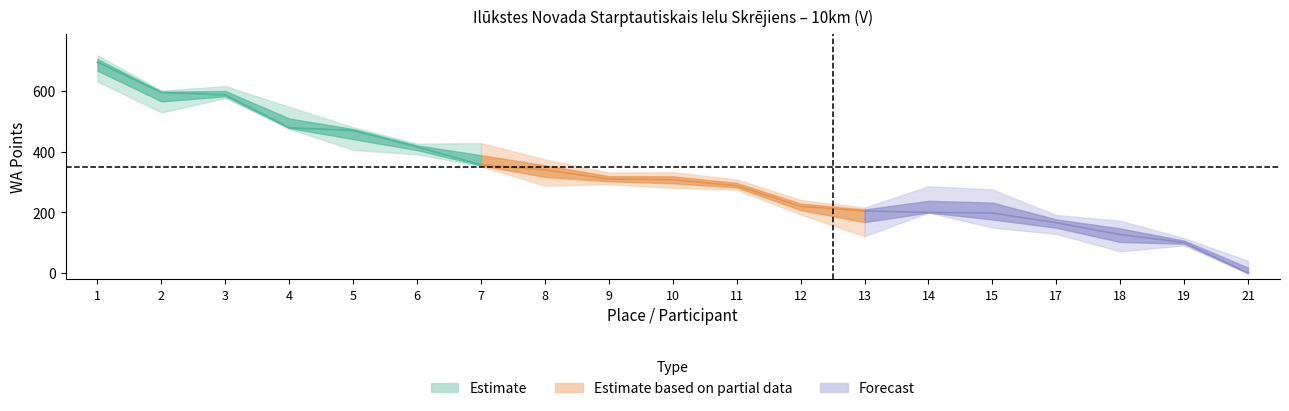

What is the greatest value displayed?

695